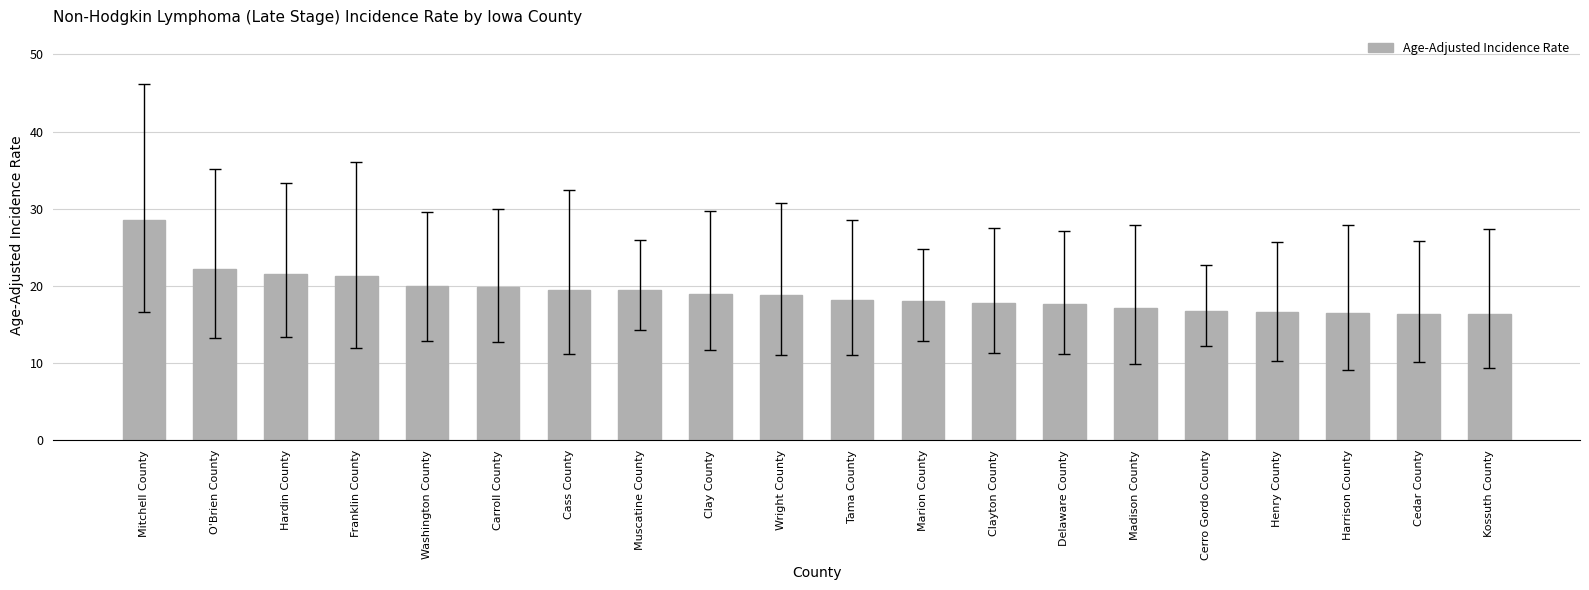

What is the maximum value shown in the chart?

28.6